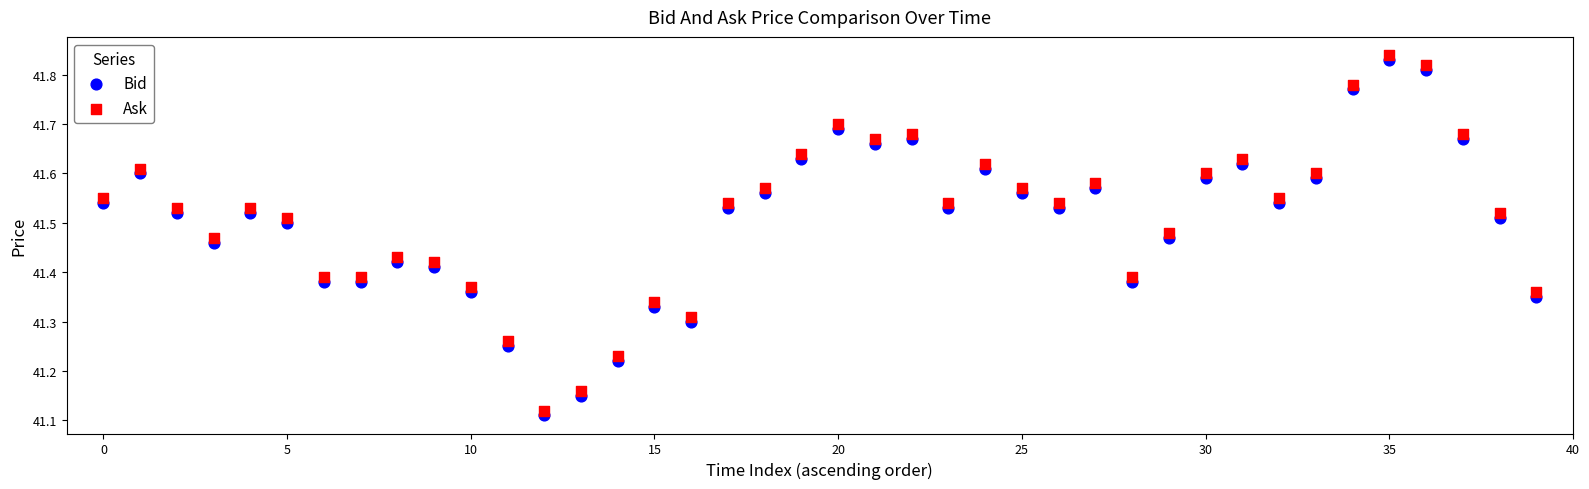

Which series contains the lowest Y value?

Bid